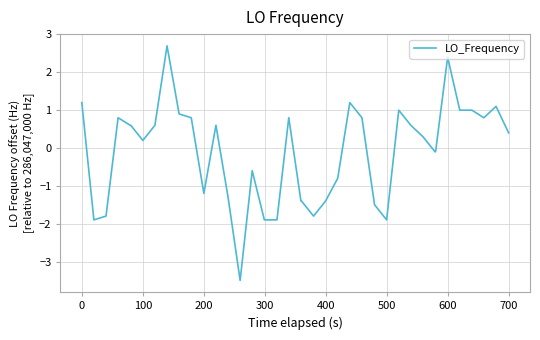

What is the maximum value shown in the chart?

2.7